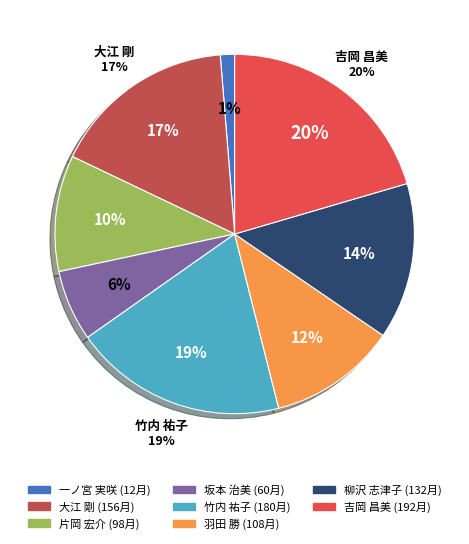

Count the number of slices in the pie.

8